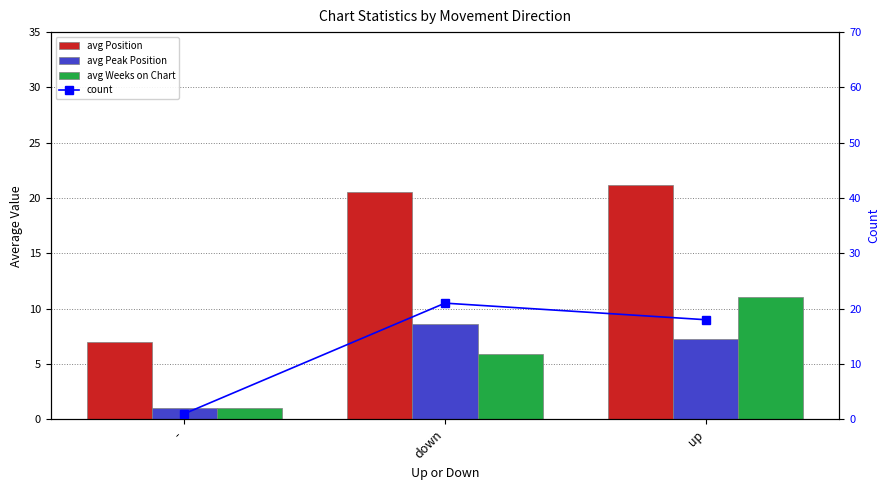

Reading left to right, list all the values displayed in this chart.

avg Position: 7.0	20.5	21.2
avg Peak Position: 1.0	8.6	7.3
avg Weeks on Chart: 1.0	5.9	11.1
count: 1.0	21.0	18.0